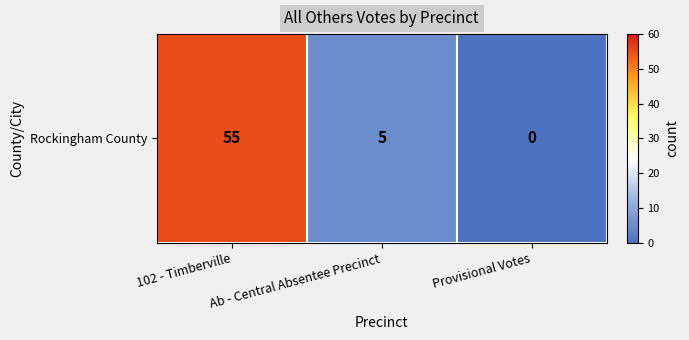

Count the number of data series in this chart.

1